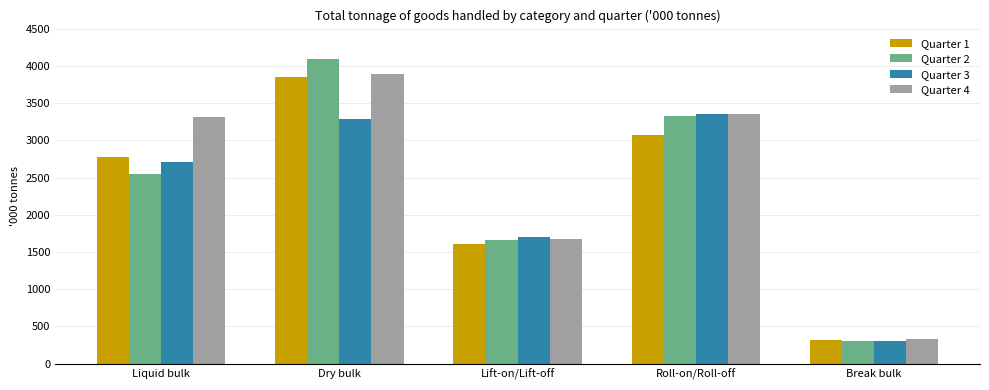

At how many categories does at least one series exceed 2865?

3